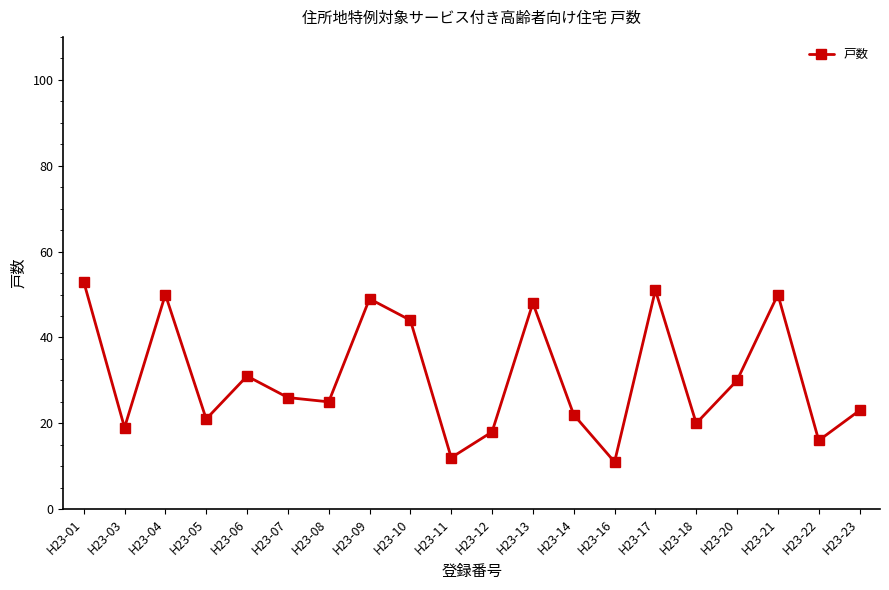

The value at H23-17 is 51. True or false?

True